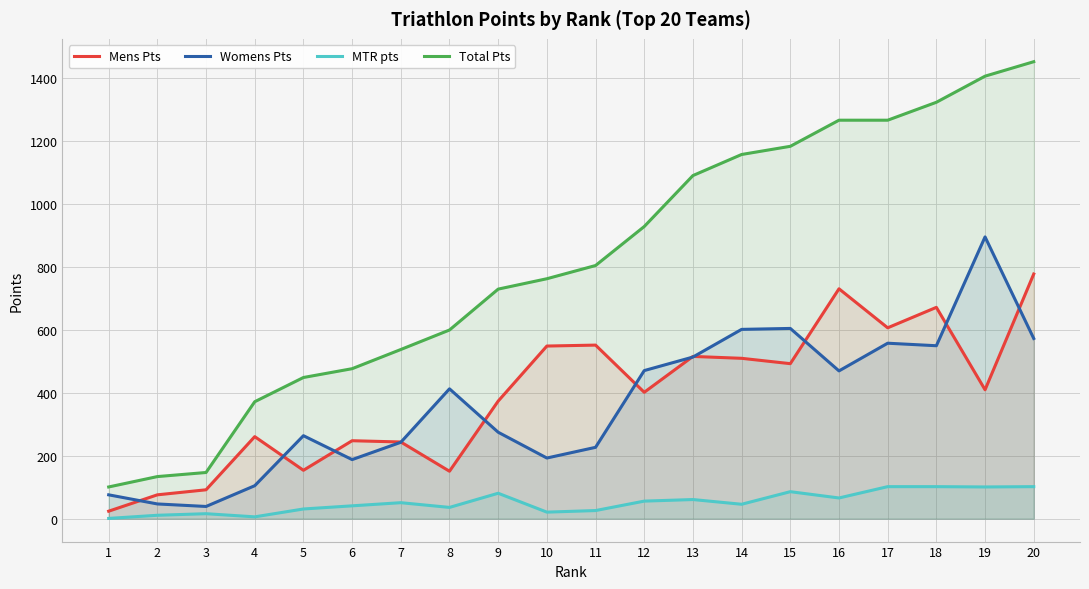

The MTR pts series shows 30 at 12. True or false?

False